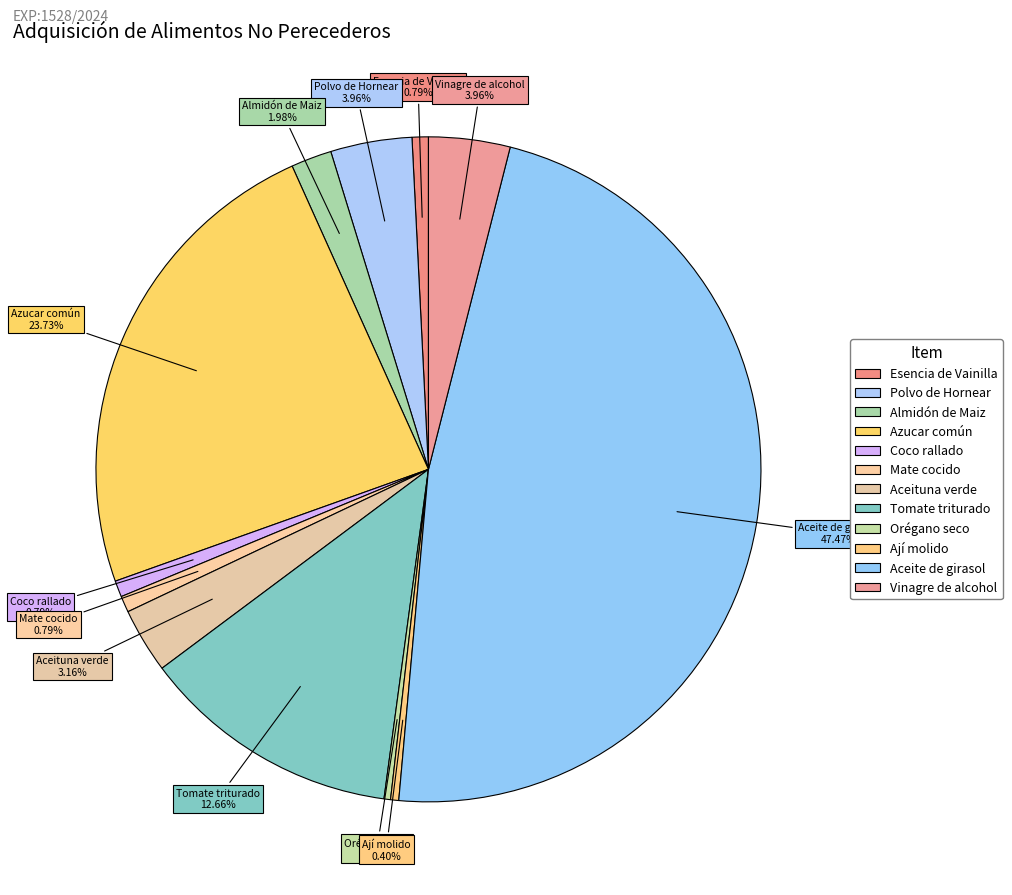

To the nearest percent, what is the combined percentage of Orégano seco and Aceituna verde?

3%